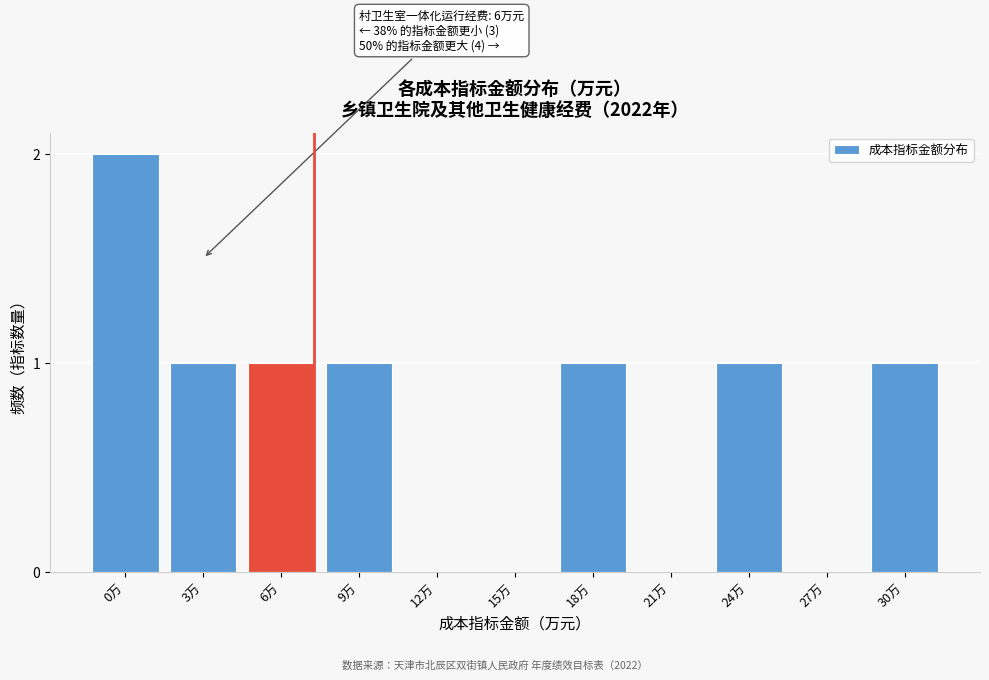

Reading right to left, list all the values displayed in this chart.

30万=1	27万=0	24万=1	21万=0	18万=1	15万=0	12万=0	9万=1	6万=1	3万=1	0万=2